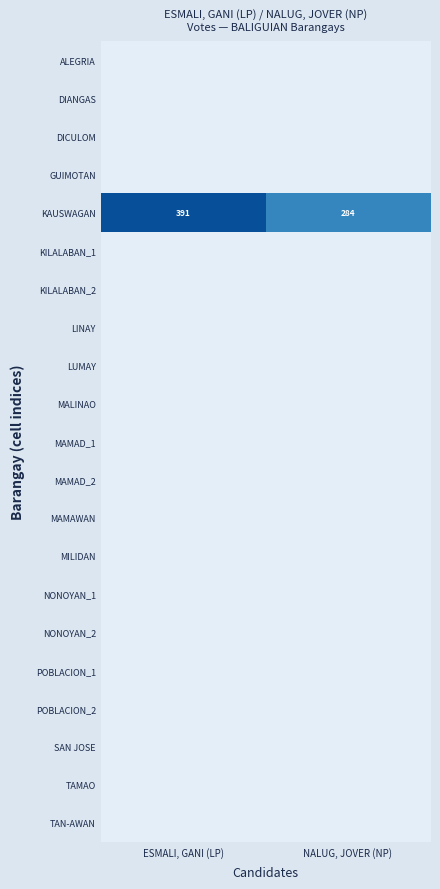

At which category is the sum across all series the highest?

ESMALI, GANI (LP)